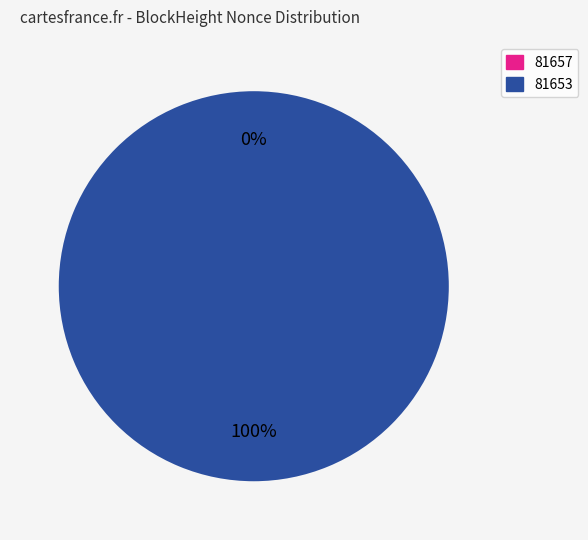

Is 81657 the majority of the pie?

No